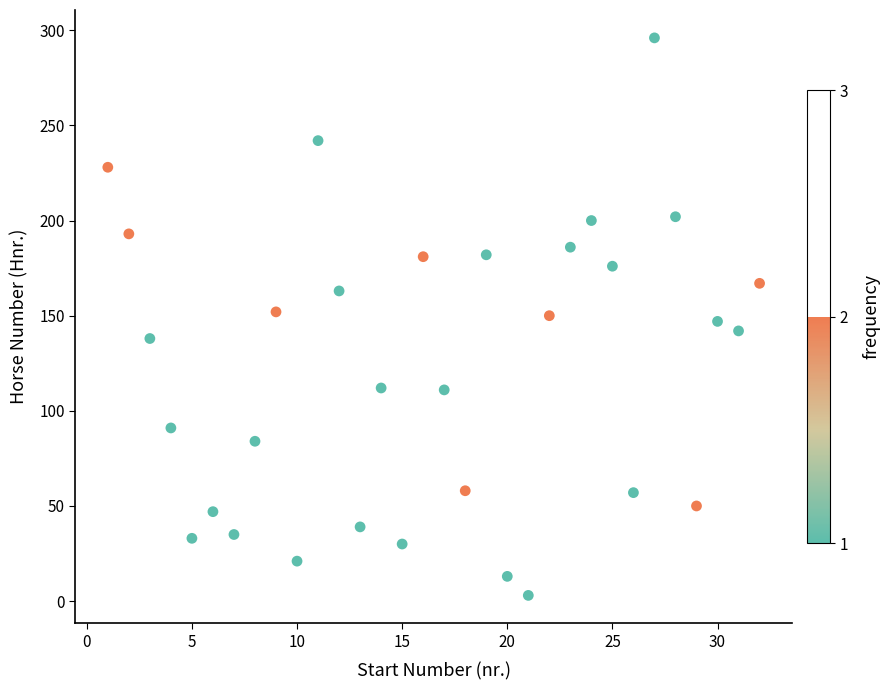

What is the range of Y values (max minus min)?

293